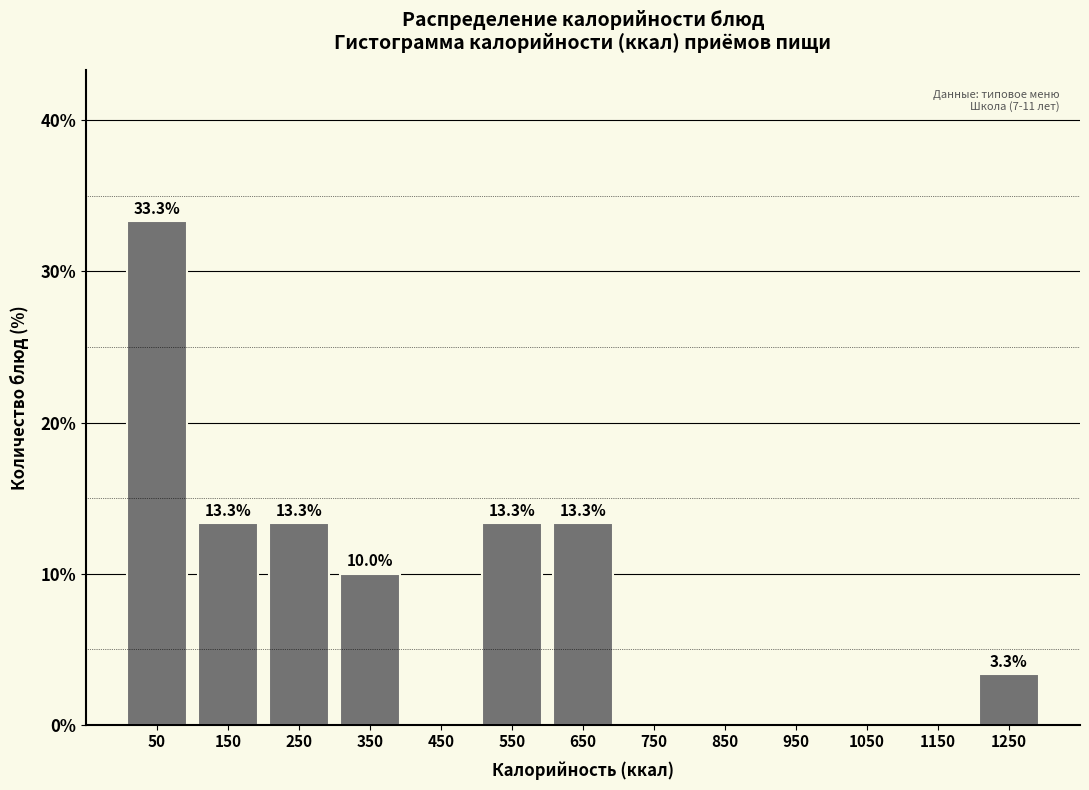

Which range on the x-axis has the tallest bar?

0 to 100